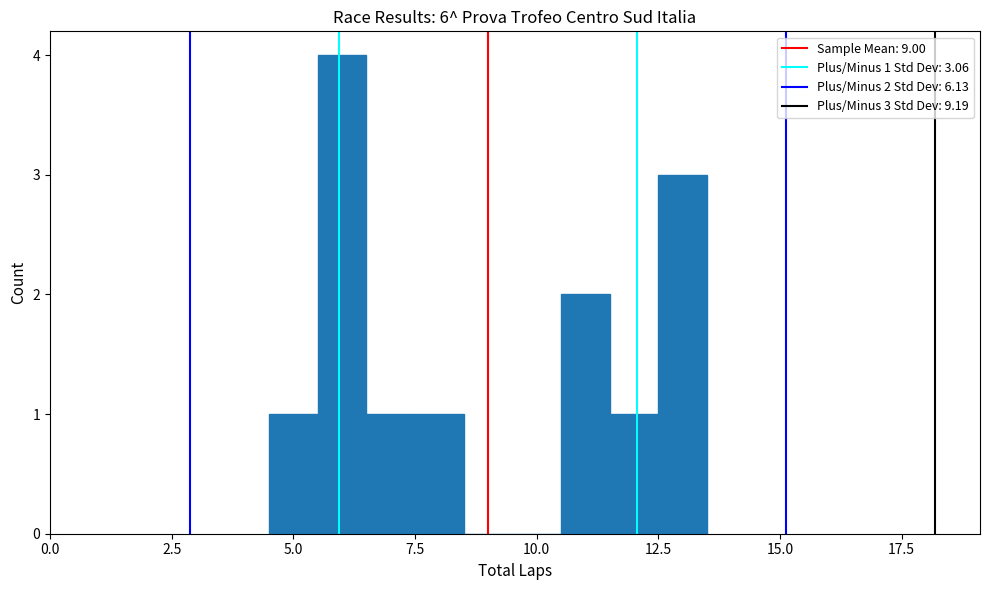

Around what value on the x-axis is the tallest bar? Give the approximate position of its centre, as read against the axis.

6.0